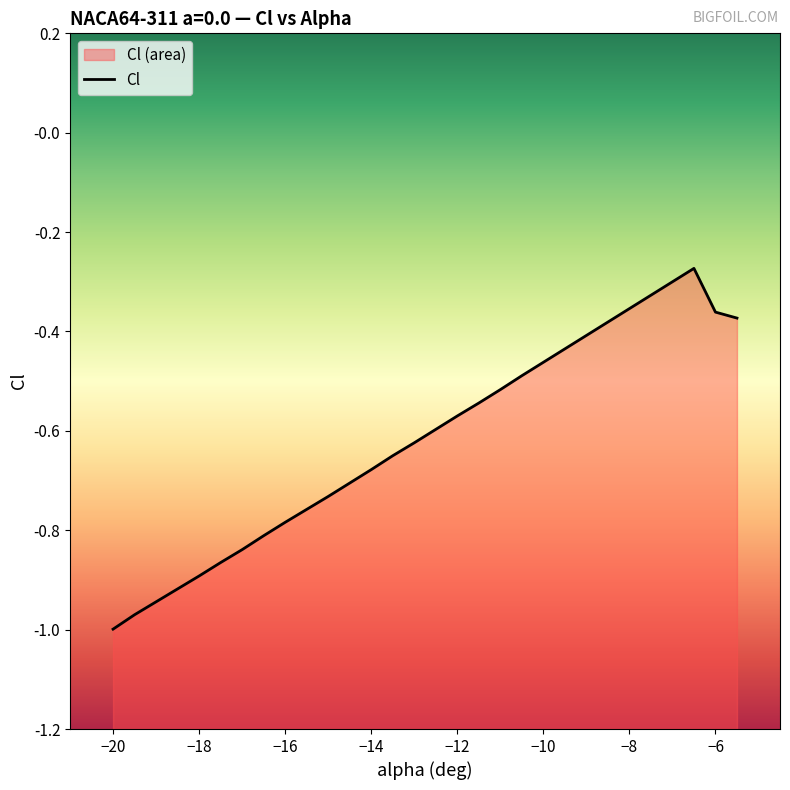

What is the difference between the second highest and minimum values?

0.7